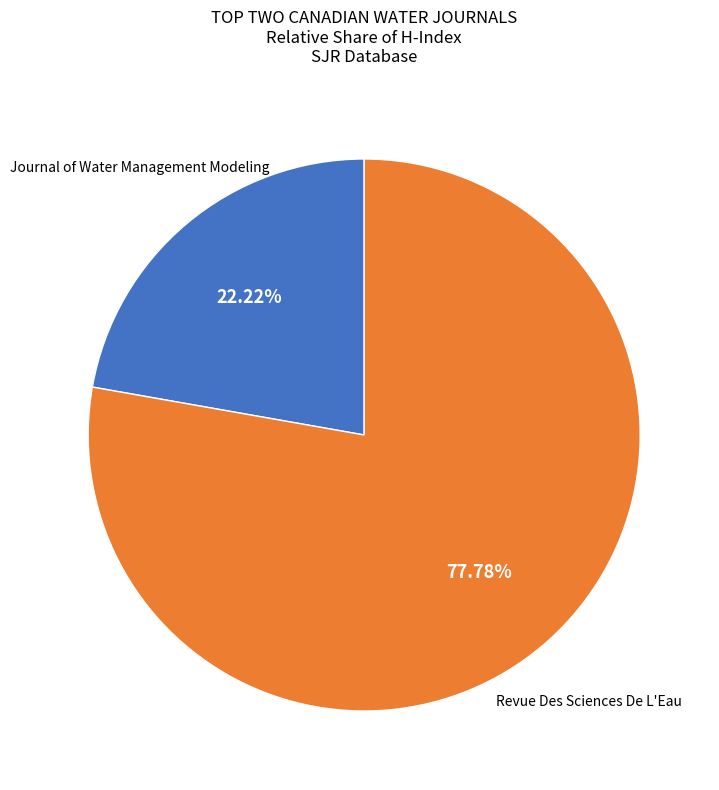

What percentage is the Journal of Water Management Modeling slice, to the nearest percent?

22%